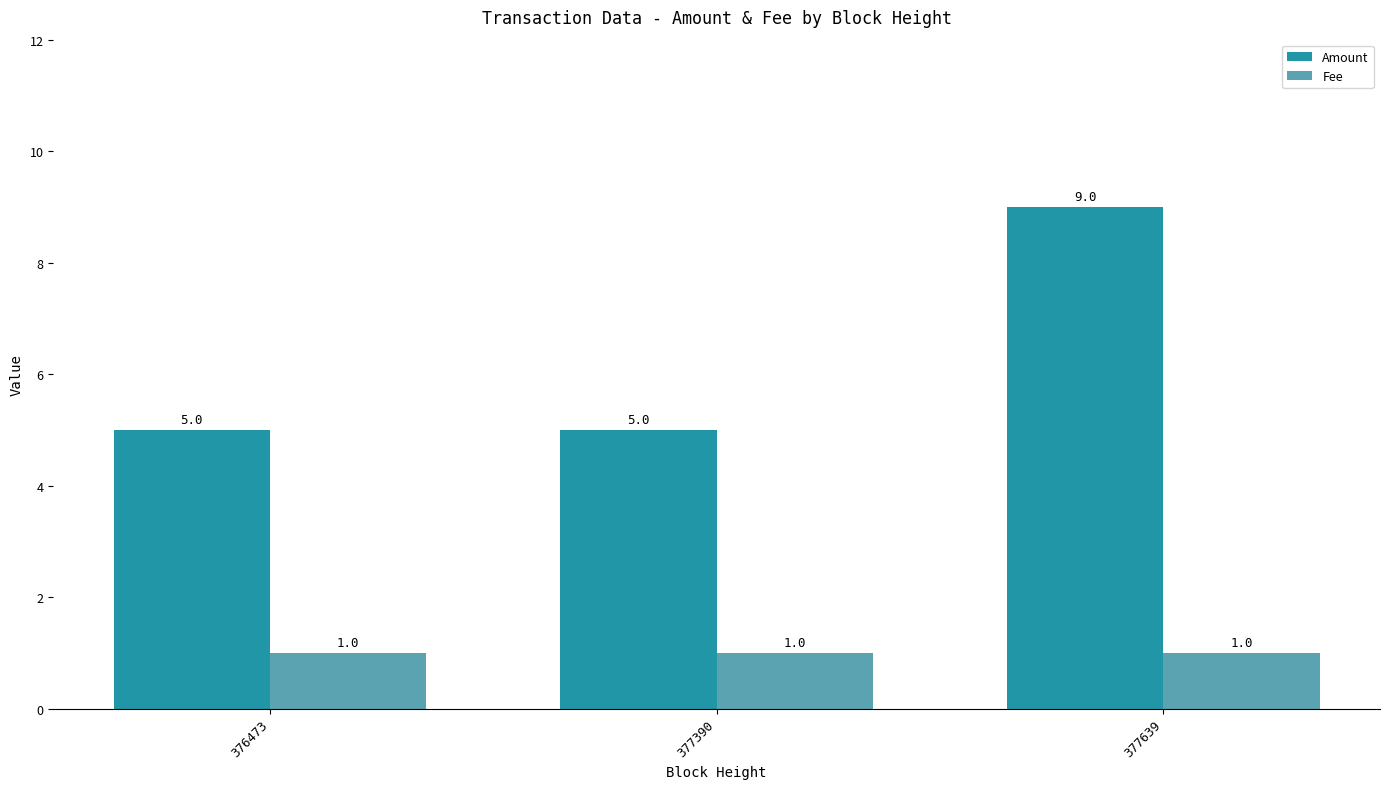

The Amount series shows 8 at 376473. True or false?

False